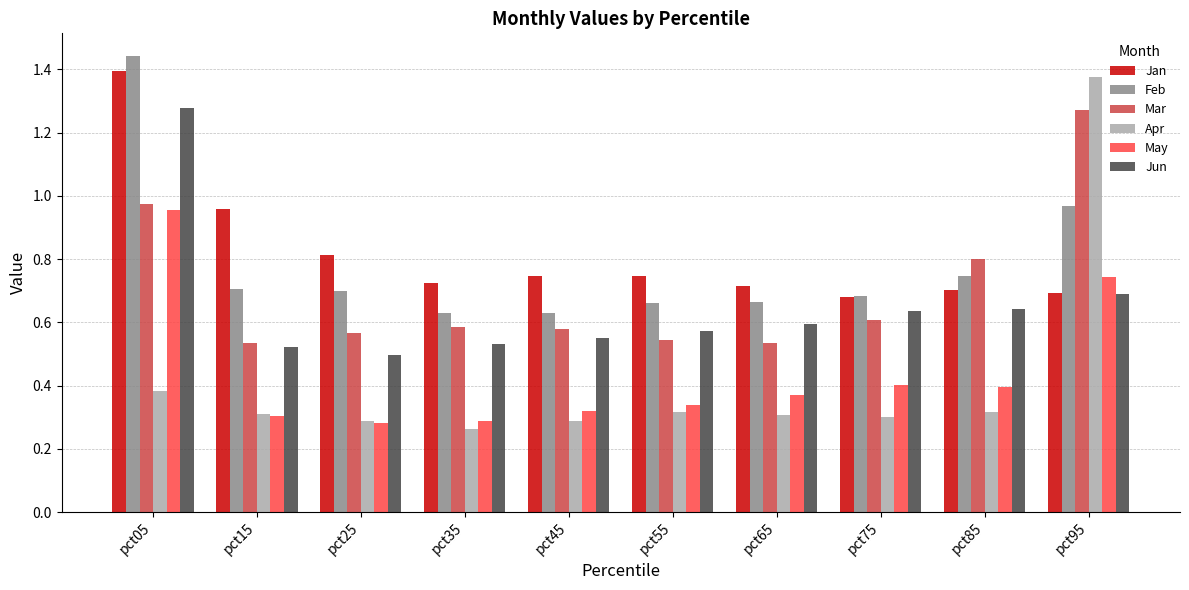

Which category has the highest value in the Apr series?

pct95